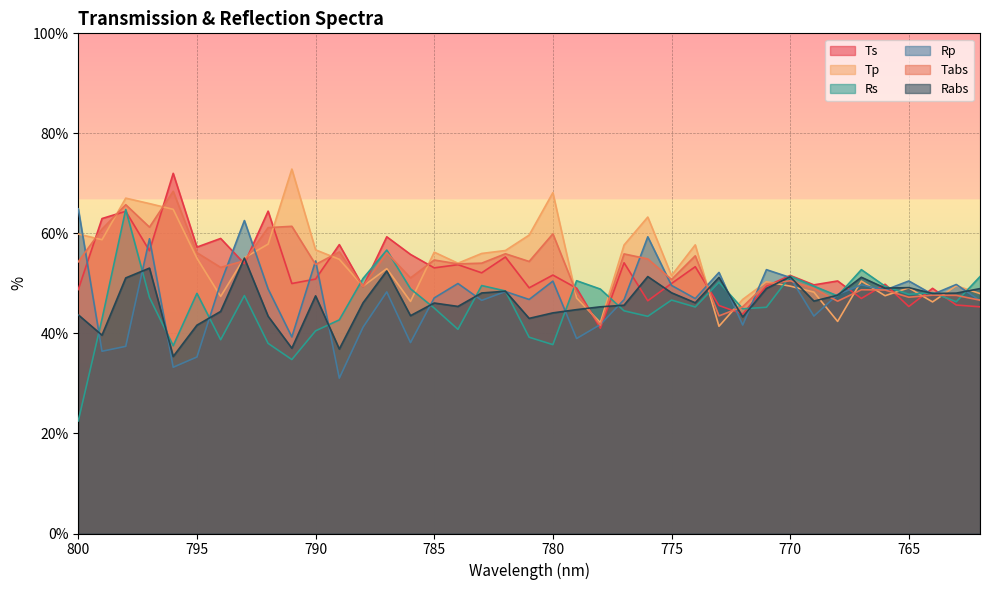

Which series has the largest range (max minus min)?

Rs